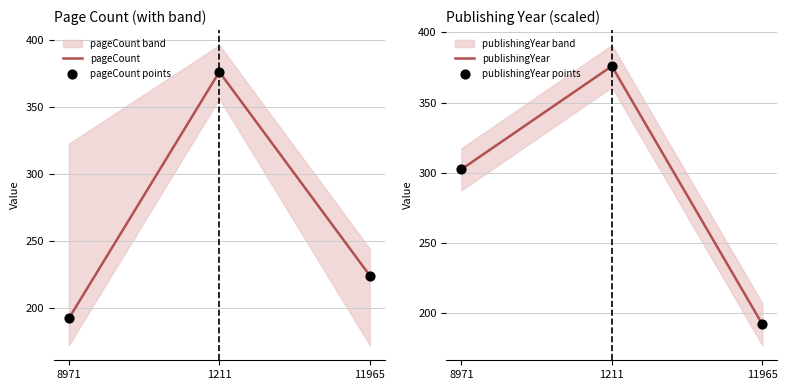

Which series contains the lowest Y value?

pageCount